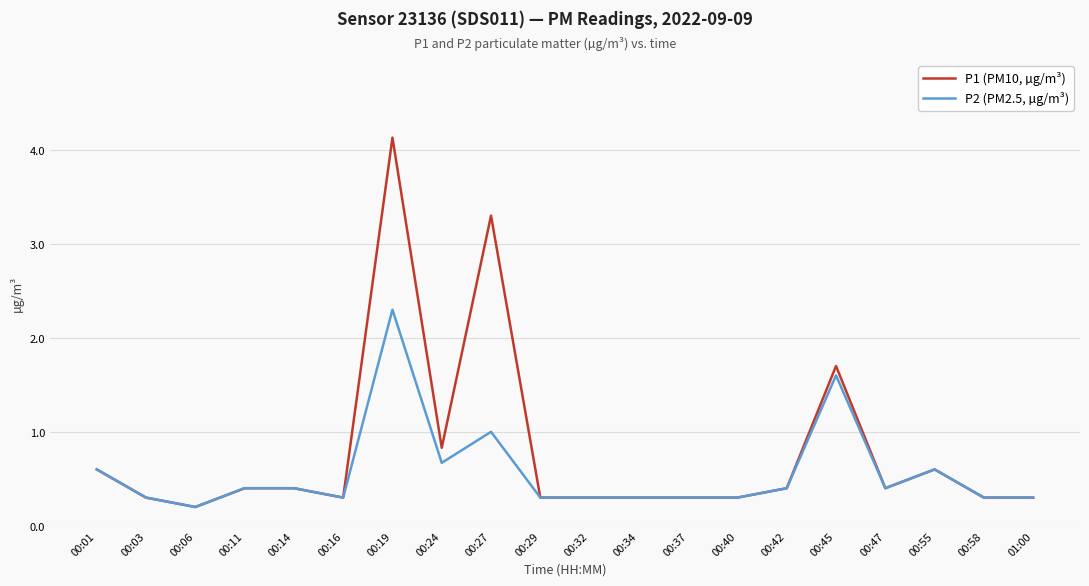

What is the difference between the P2 (PM2.5, µg/m³) values at 00:45 and 00:42?

1.2